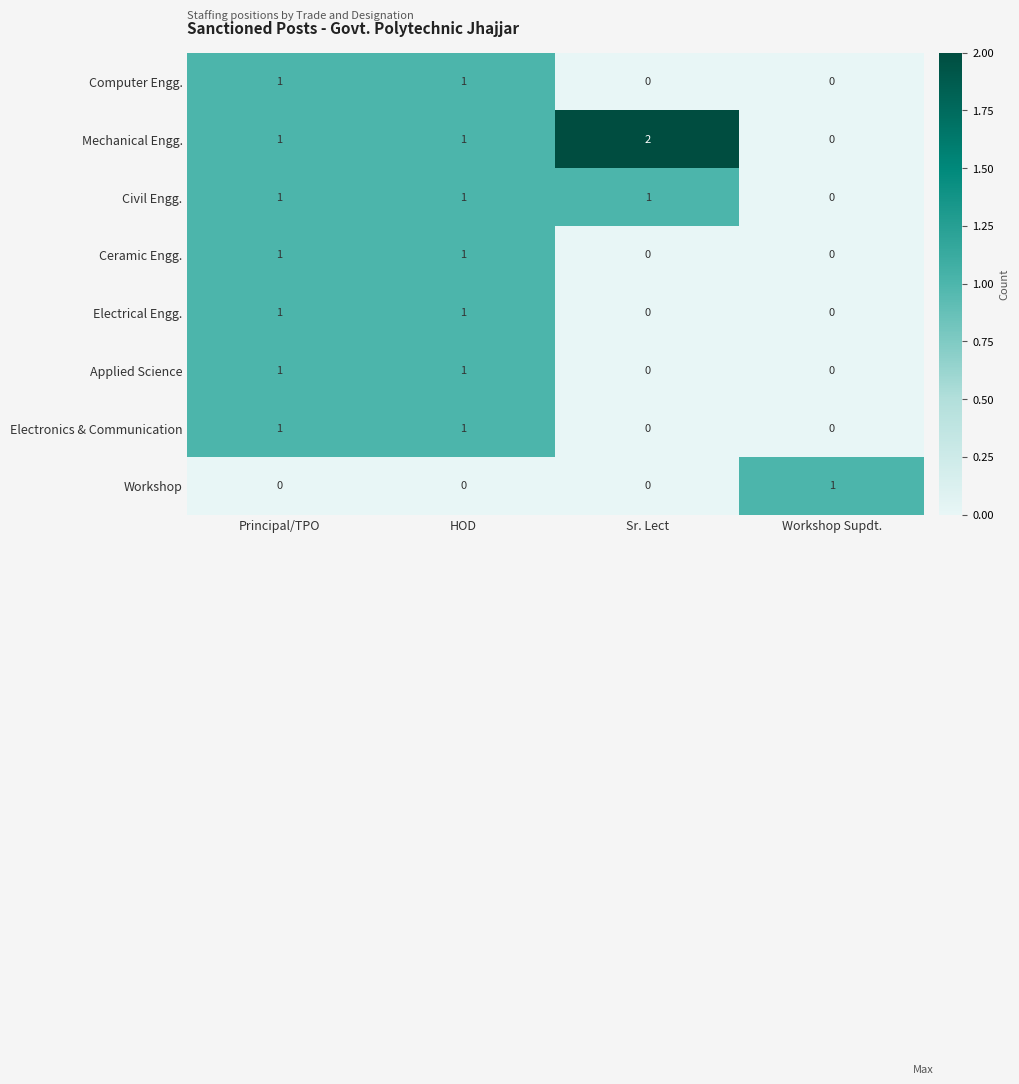

Which label corresponds to the largest value in the chart?

Sr. Lect